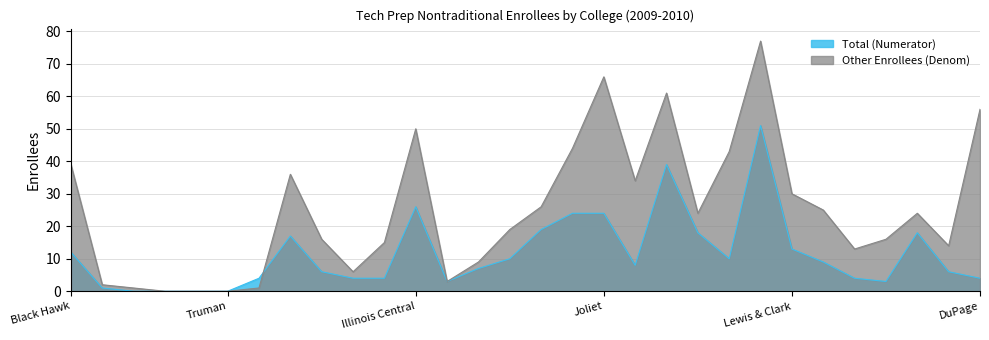

True or false: Nontraditional Enrollees (Denom) and Other Enrollees (Denom) intersect in this chart.

False